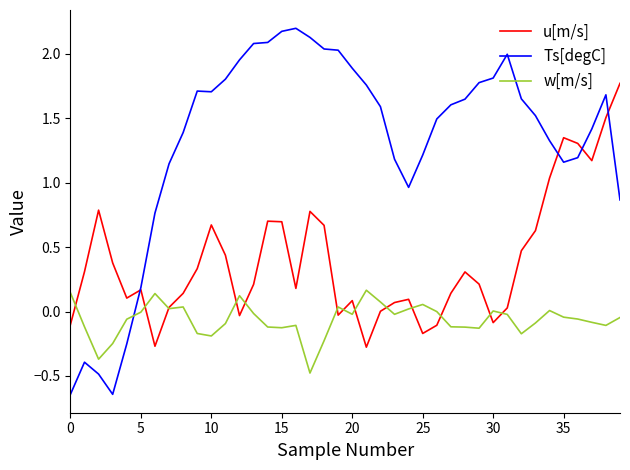

How many times do Ts[degC] and w[m/s] cross each other?

1